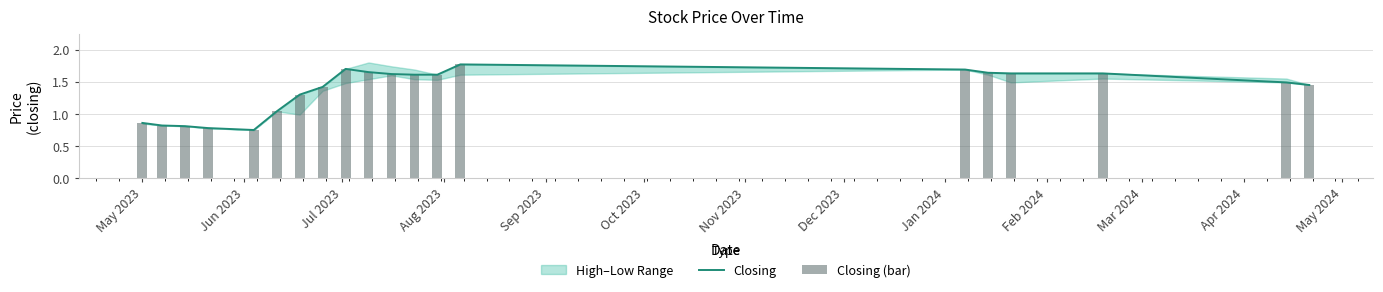

Reading left to right, transcribe all the data shown in this chart.

0.9	0.8	0.8	0.8	0.8	1.0	1.3	1.4	1.7	1.6	1.6	1.6	1.6	1.8	1.7	1.6	1.6	1.6	1.5	1.4